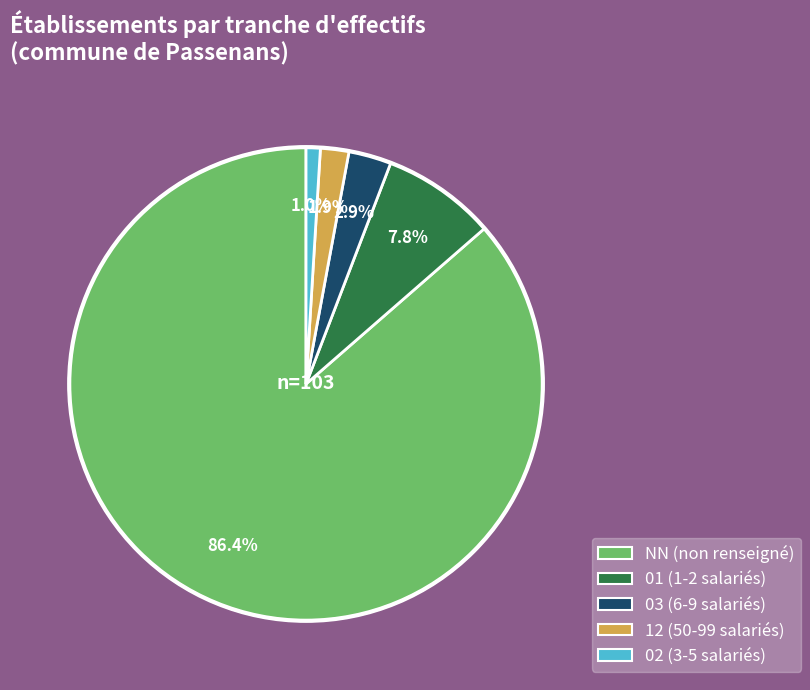

Does 12 represent more than half of the total?

No